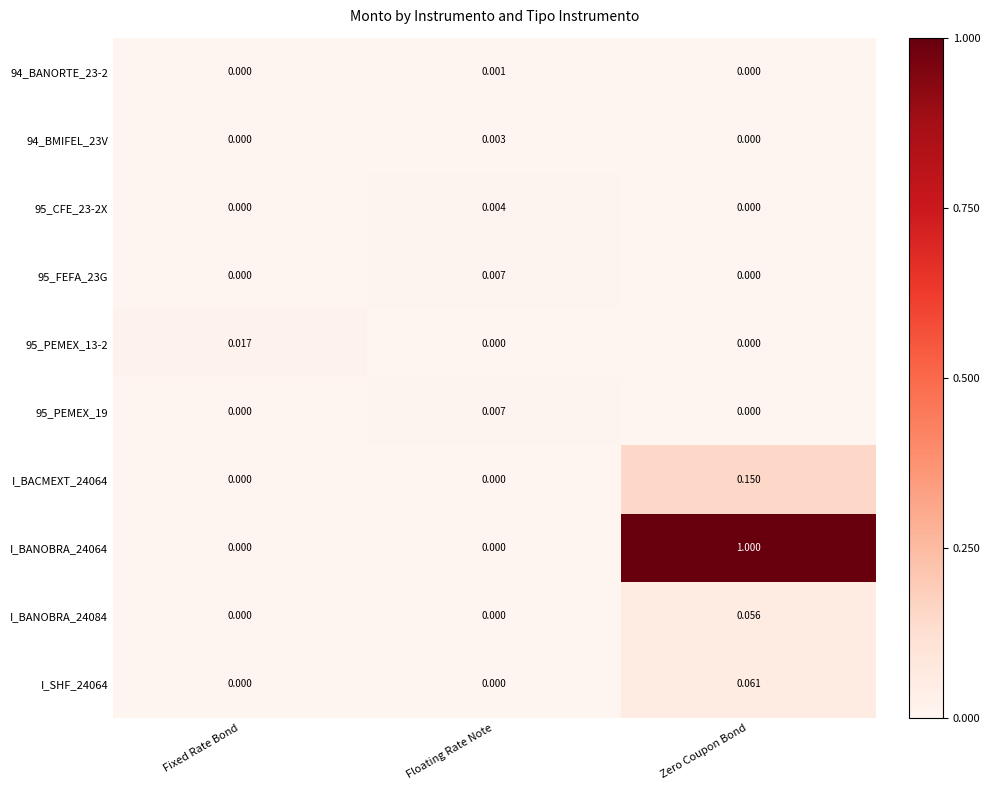

Which category has the highest value in the 95_PEMEX_13-2 series?

Fixed Rate Bond